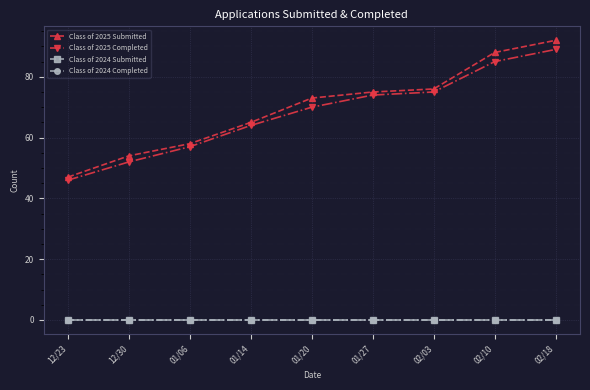

Is this an area chart (filled region under the line)?

No